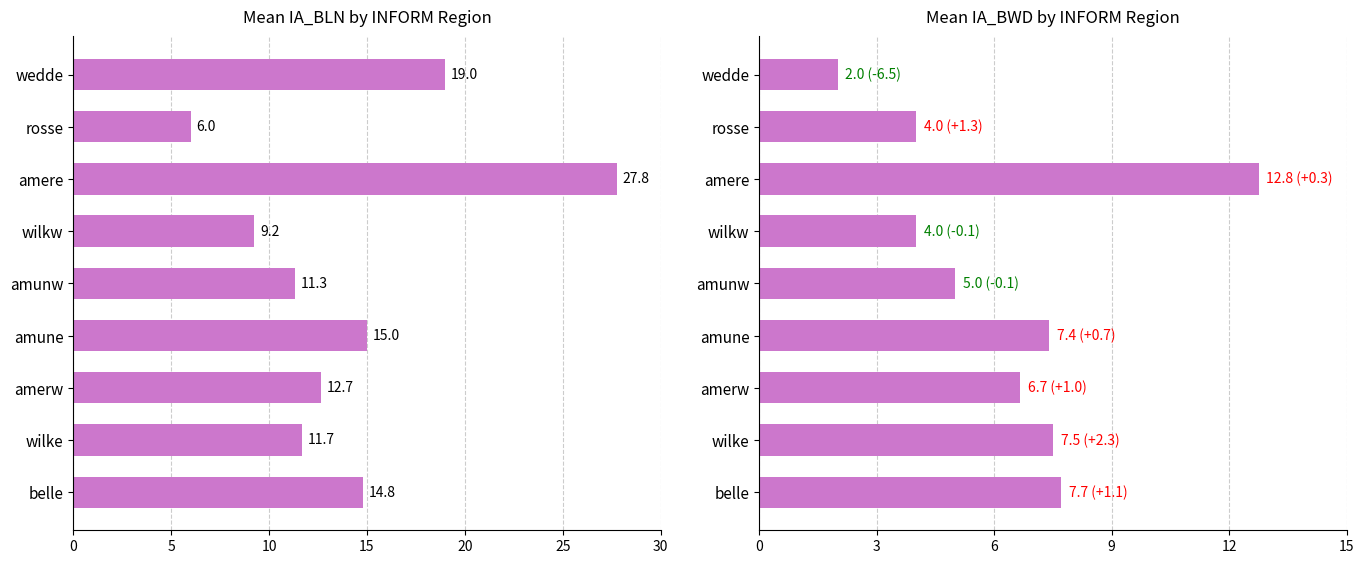

What are all the series names shown in the legend?

IA_BLN, IA_BWD